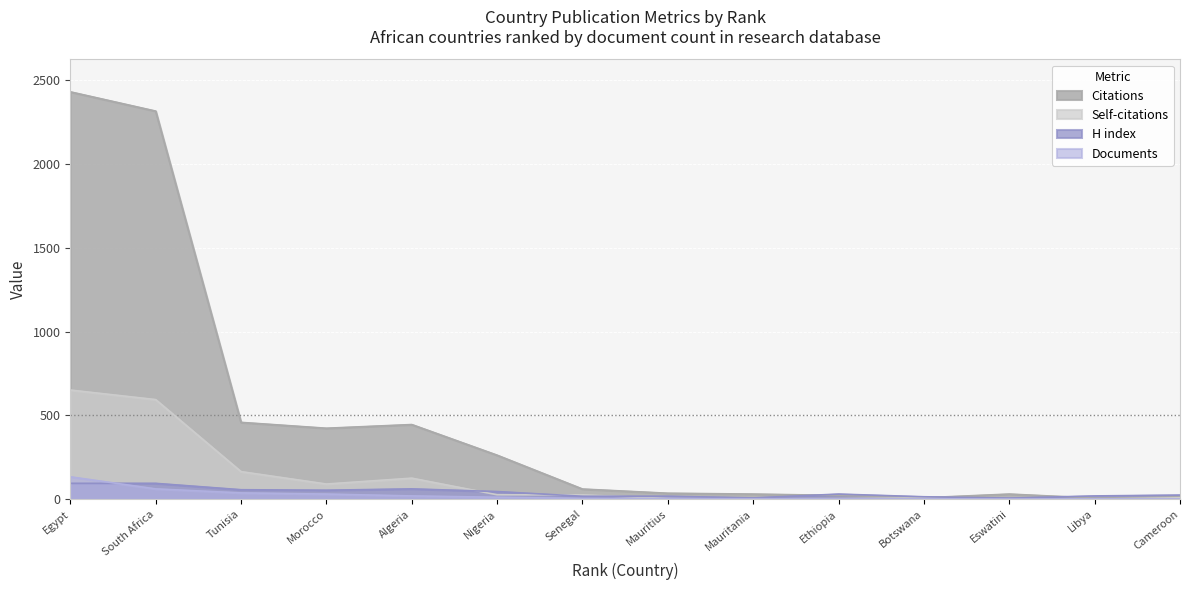

Which series has the largest total across all categories?

Citations